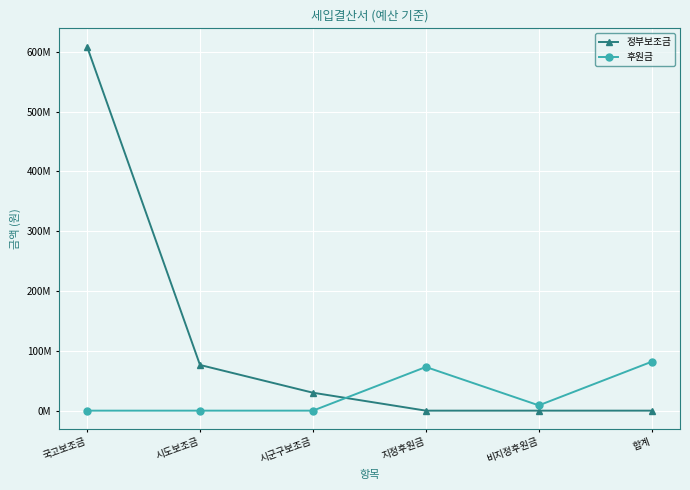

Is this an area chart (filled region under the line)?

No